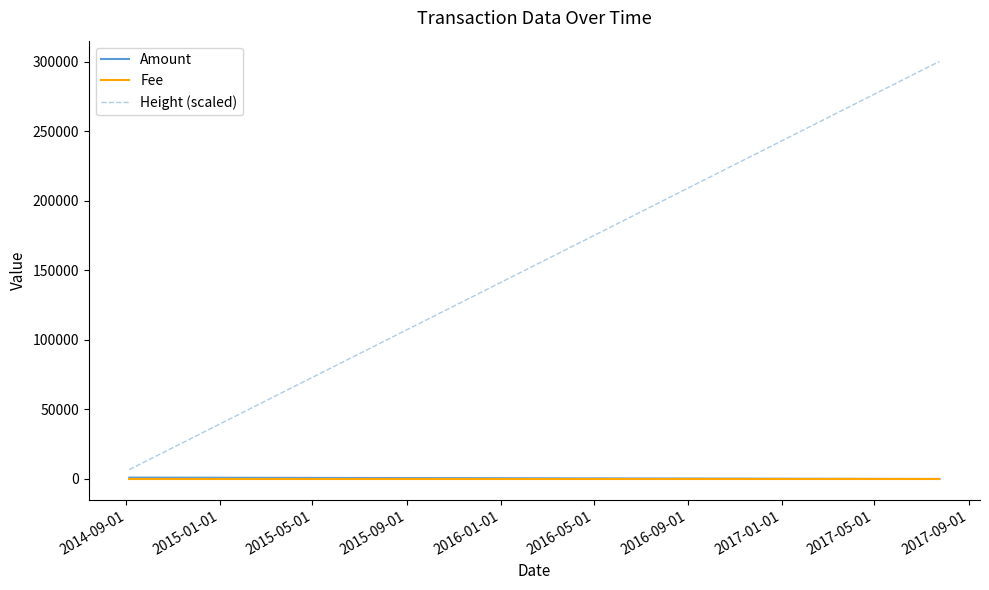

True or false: Height (scaled) and Fee intersect in this chart.

False